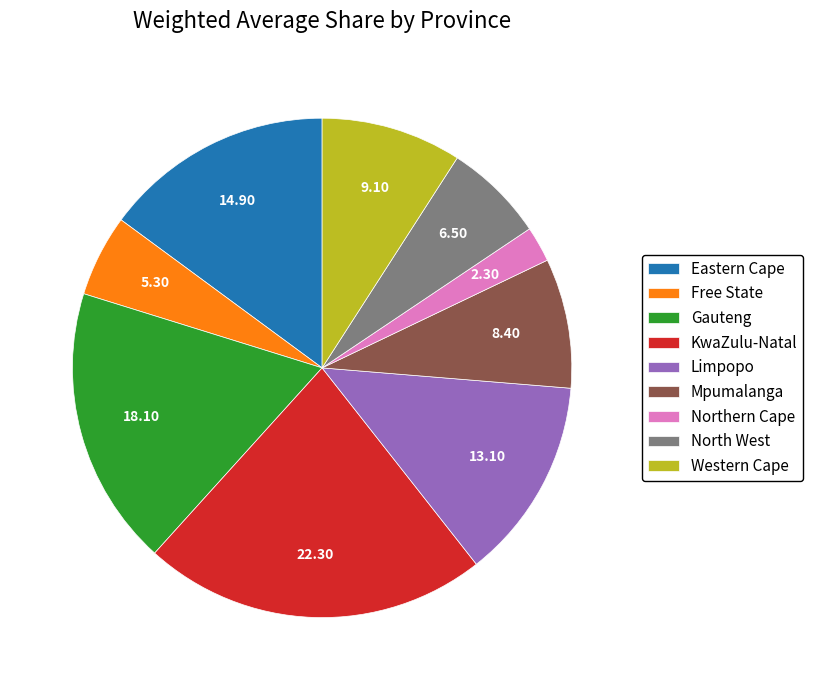

Is the sum of KwaZulu-Natal and Mpumalanga greater than half?

No